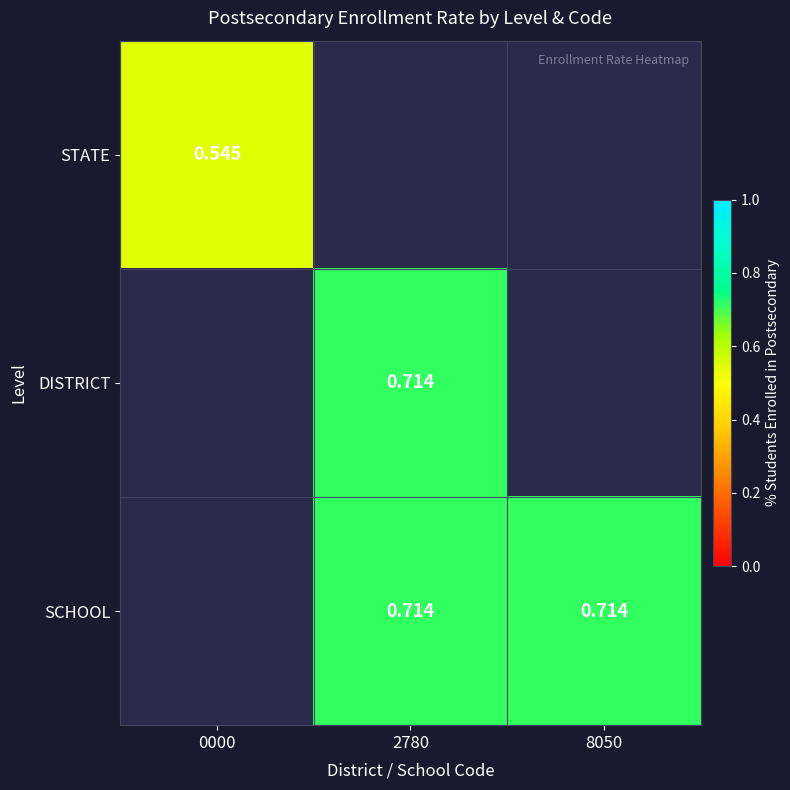

How many distinct data groups are displayed?

3